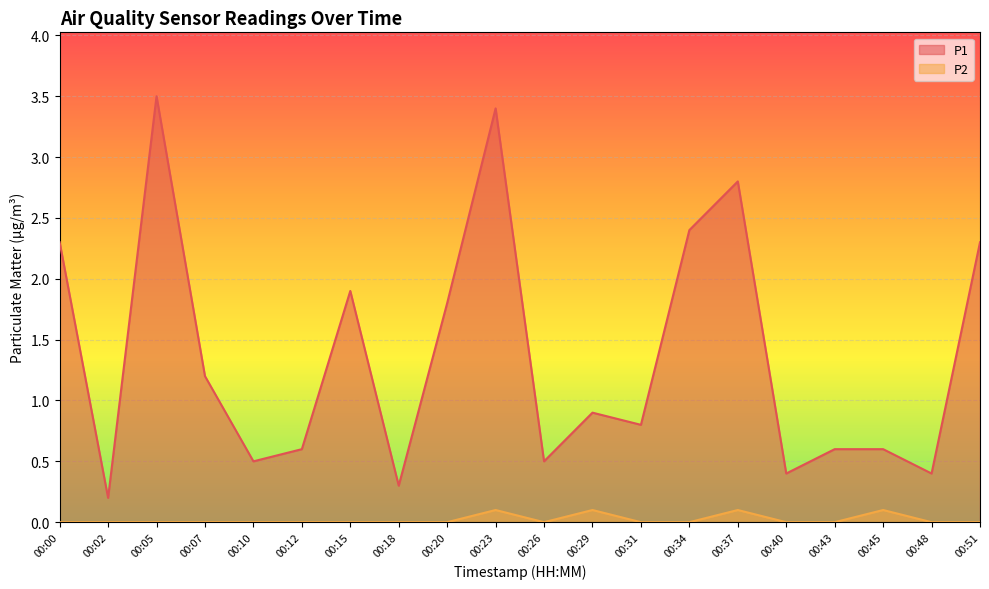

At which category does P1 reach its first local peak?

00:05